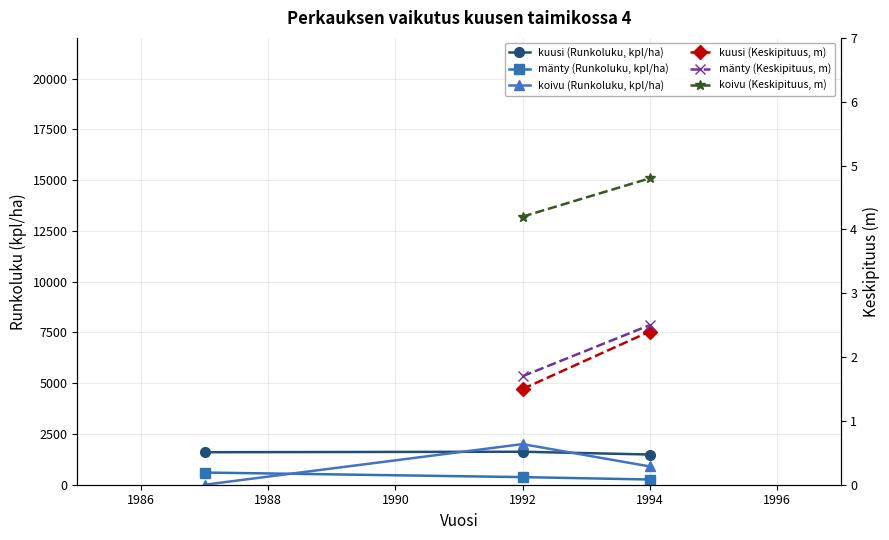

The kuusi (Runkoluku, kpl/ha) series shows 384 at 1984. True or false?

False